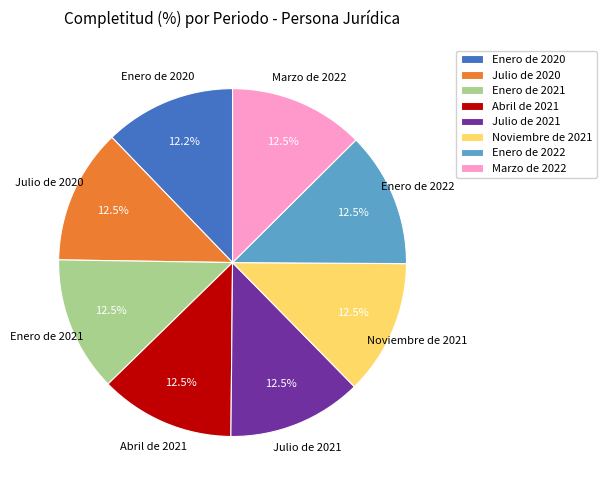

Approximately how many times larger is the value at Noviembre de 2021 compared to Abril de 2021?

1.0